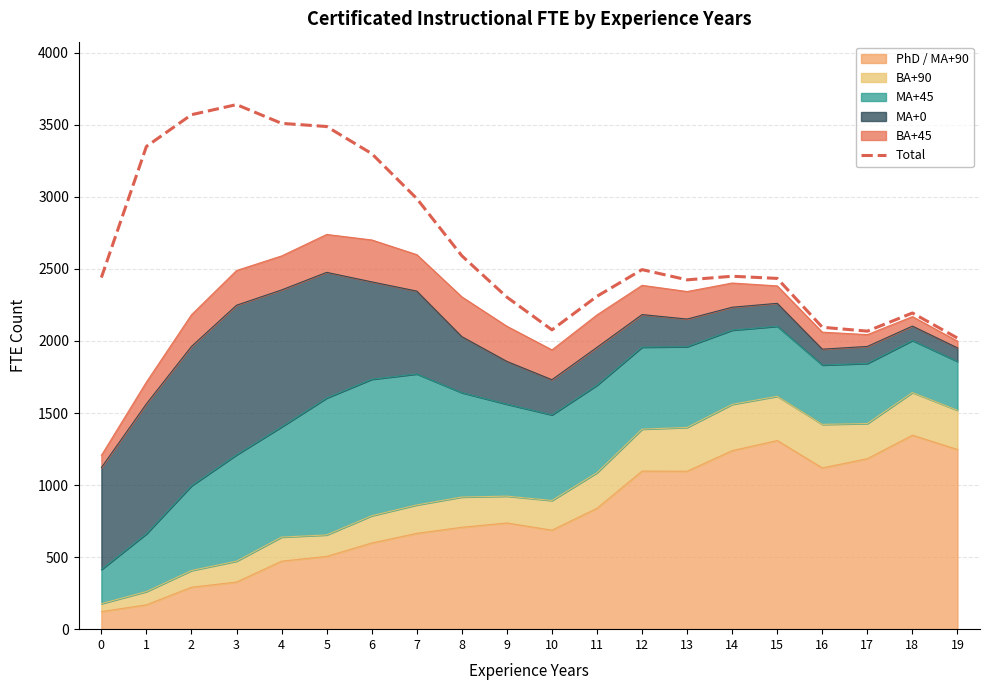

Where does the data first go above 2449?

1